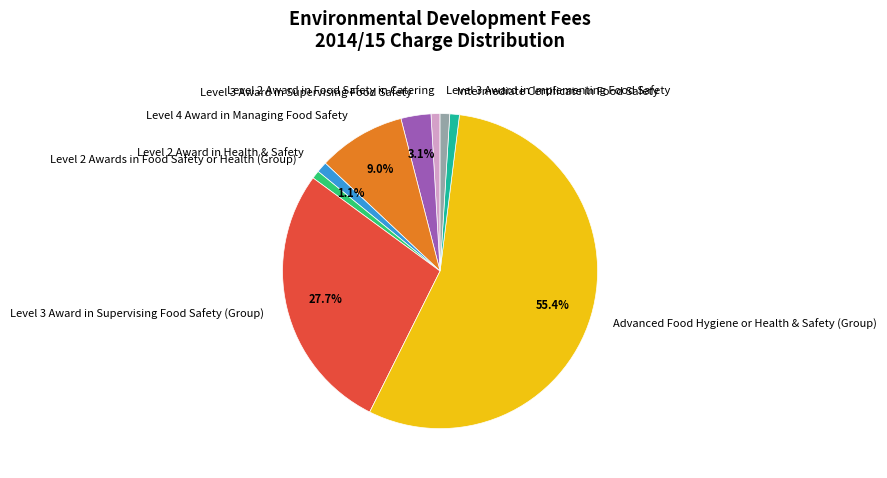

Which category accounts for the majority?

Advanced Food Hygiene or Health & Safety (Group)